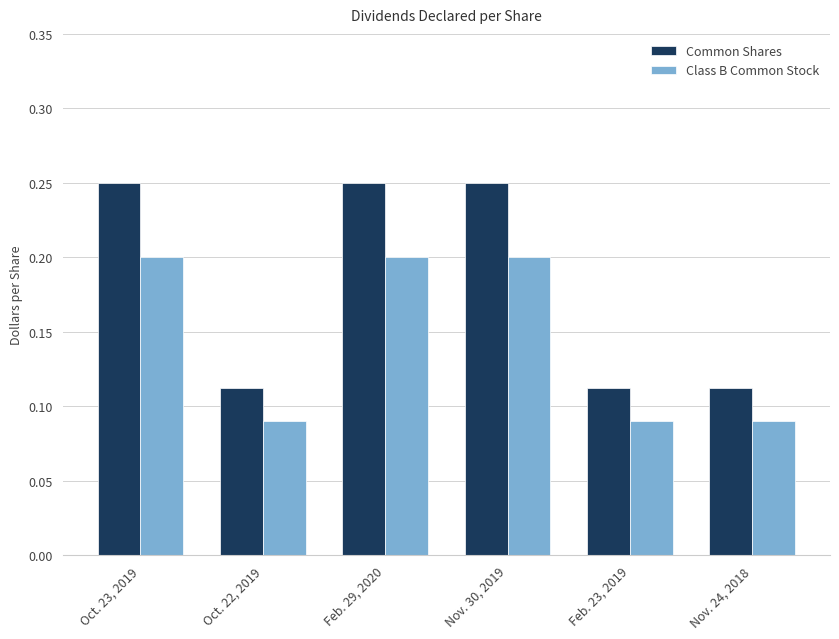

How many bars are there in total?

12